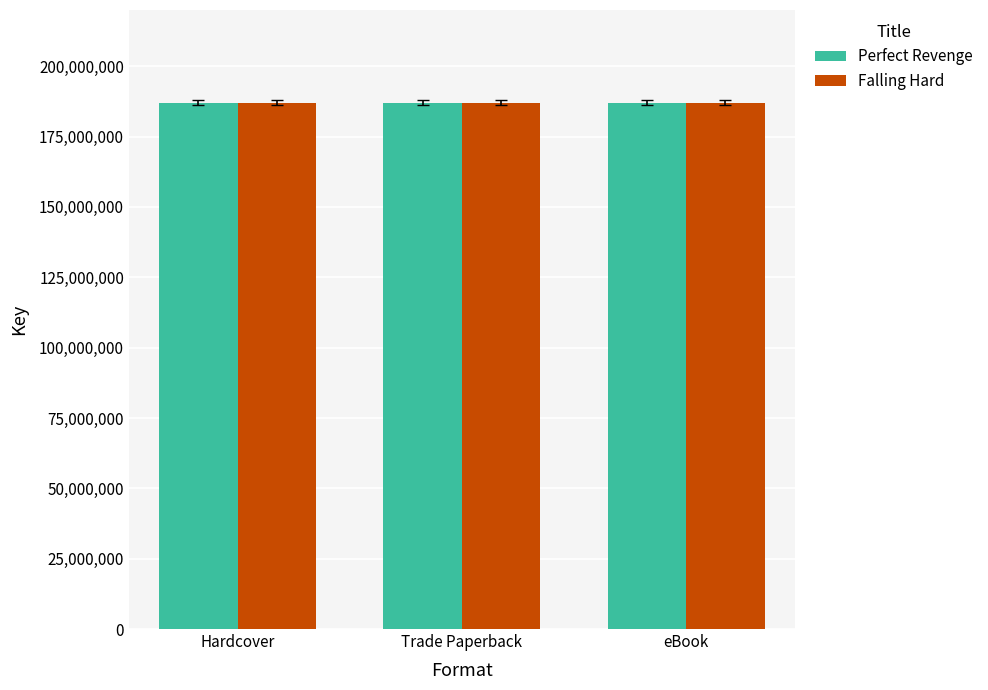

What position from the right is eBook?

1